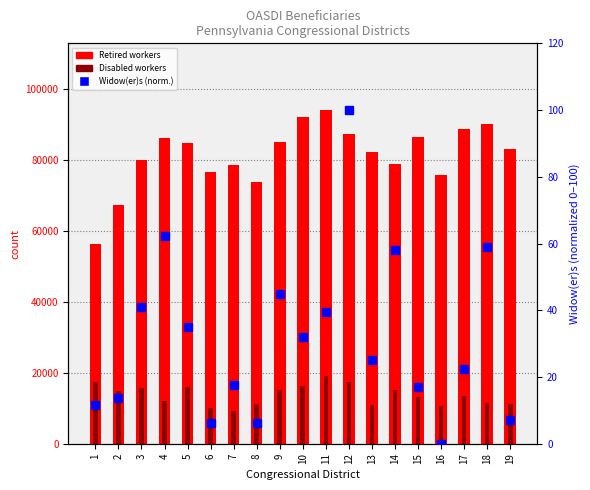

What is the sum of all Disabled workers values?

259793.0